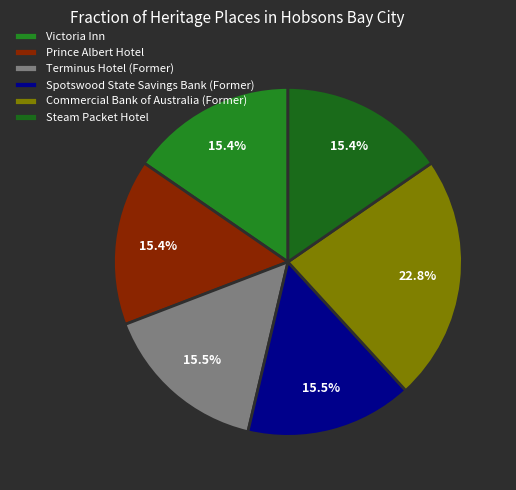

Count the number of slices in the pie.

6